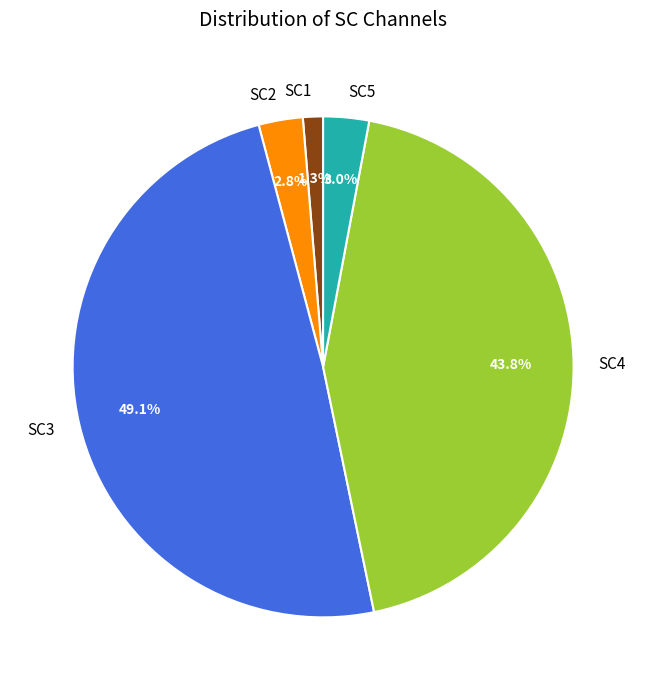

What is the smallest slice in the pie chart?

SC1